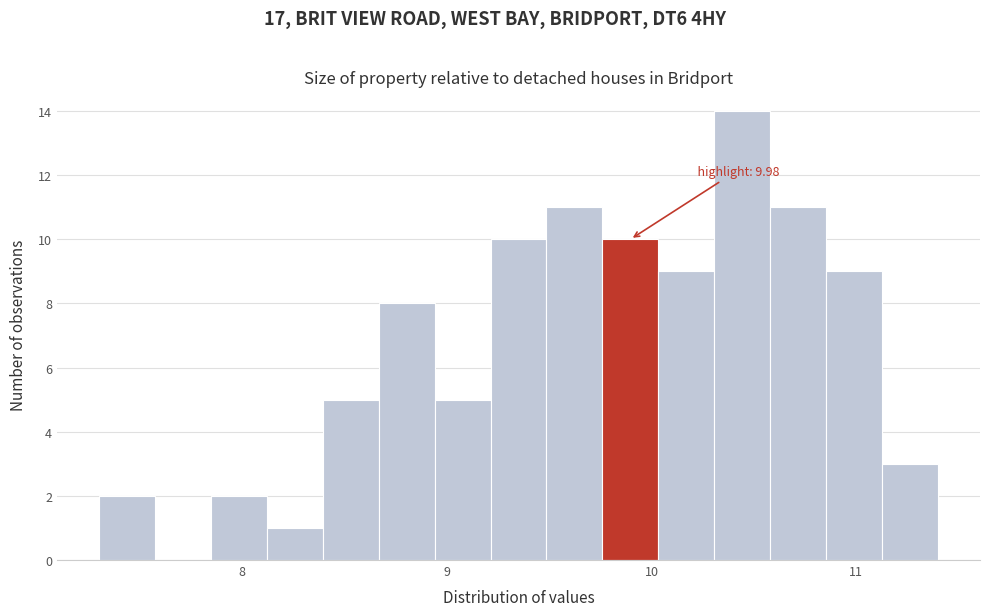

Read against the x-axis, roughly where is the centre of the tallest bar?

10.4